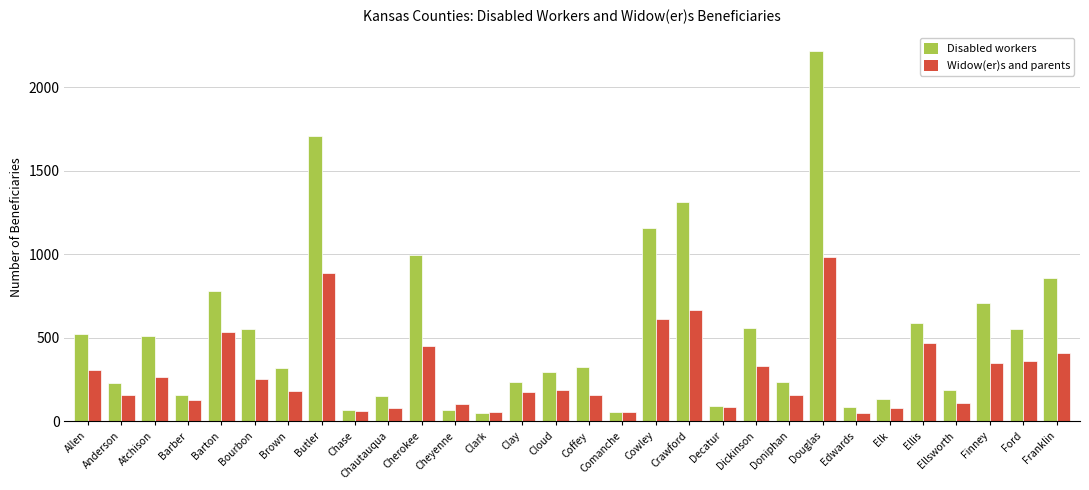

Is it true that Disabled workers equals 320 at Brown?

True